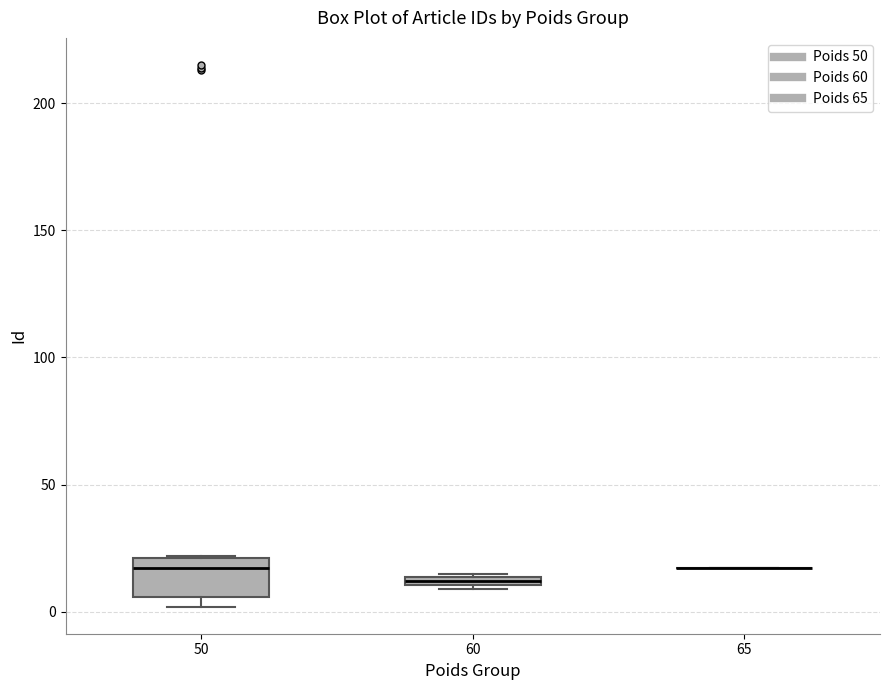

Comparing the boxes themselves (not the whiskers), which one is the tallest?

50